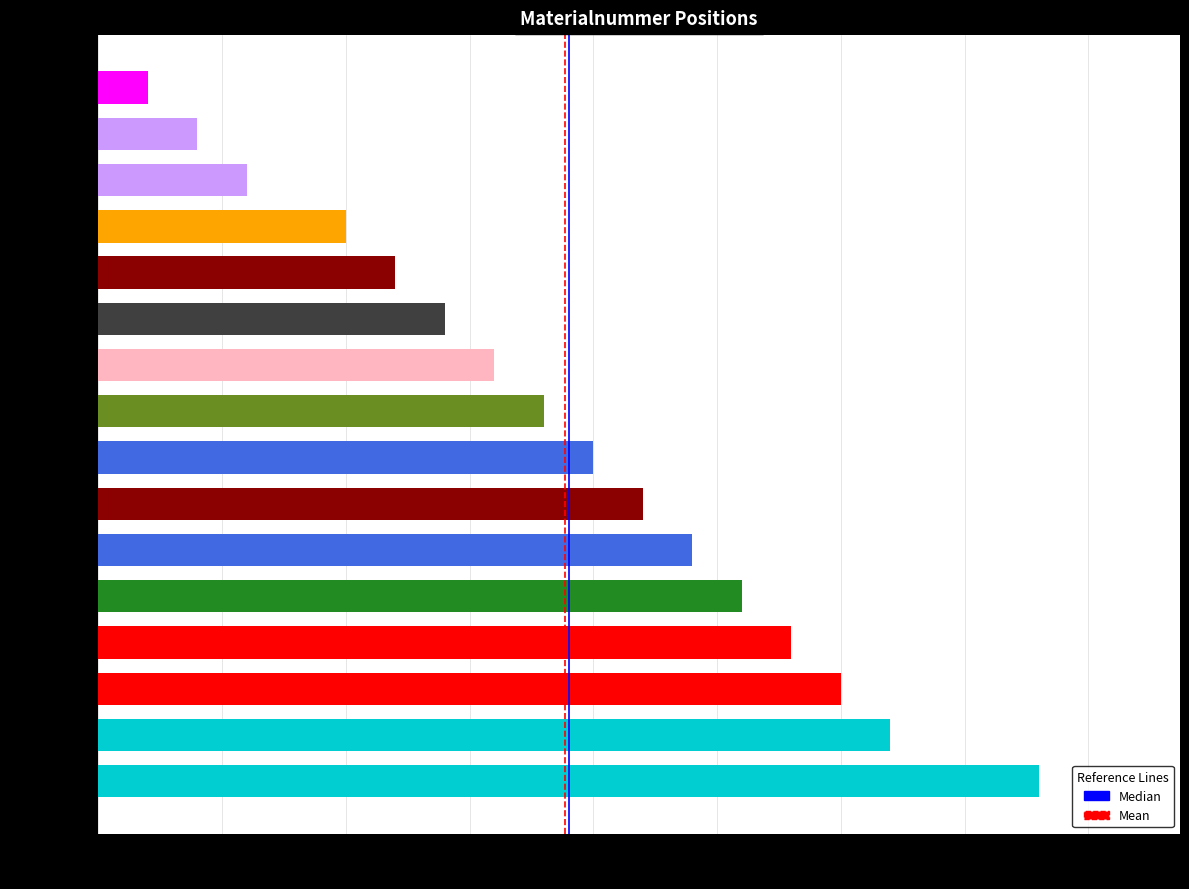

List the labels in order of value, largest first.

M81124, M88379, M88378, 1221769, M88376, 1221111, M81122, 20000344, M81121, M75746, 1223517, 1221556, M75745, 1224614, M81109, M81150